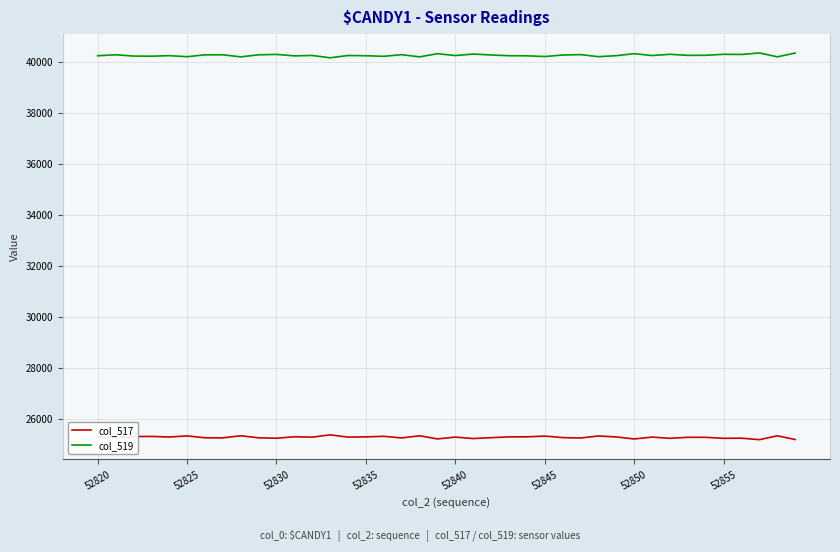

What is the minimum value shown in the chart?

25184